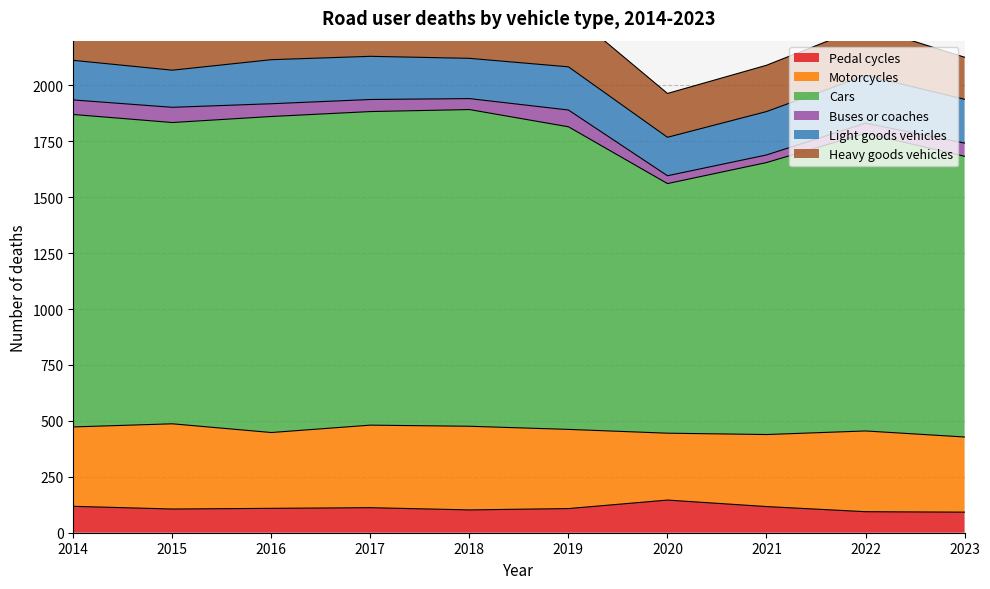

Which series has the largest total across all categories?

Cars